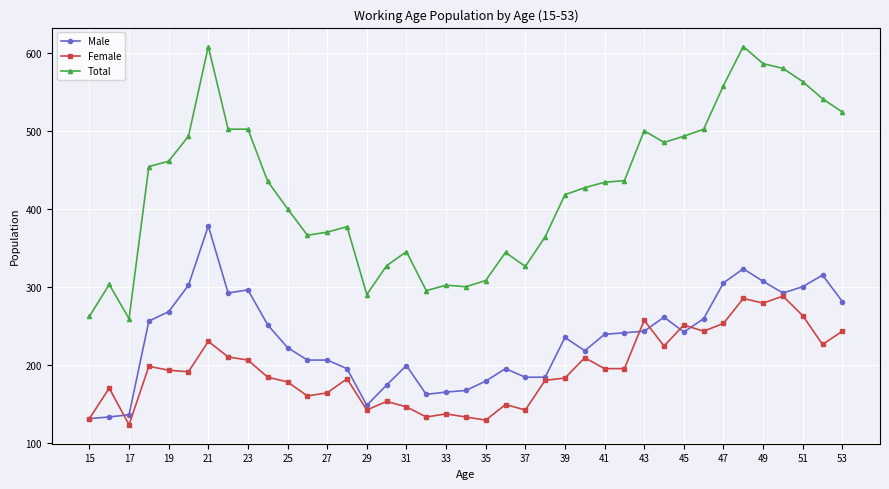

Which series has the largest range (max minus min)?

Total